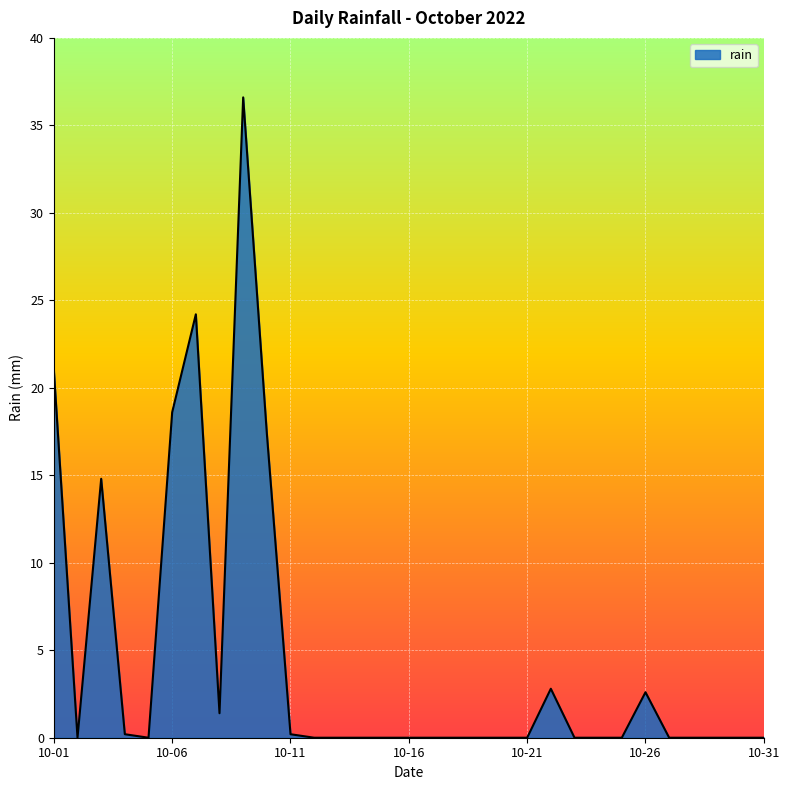

What is the greatest value displayed?

36.6